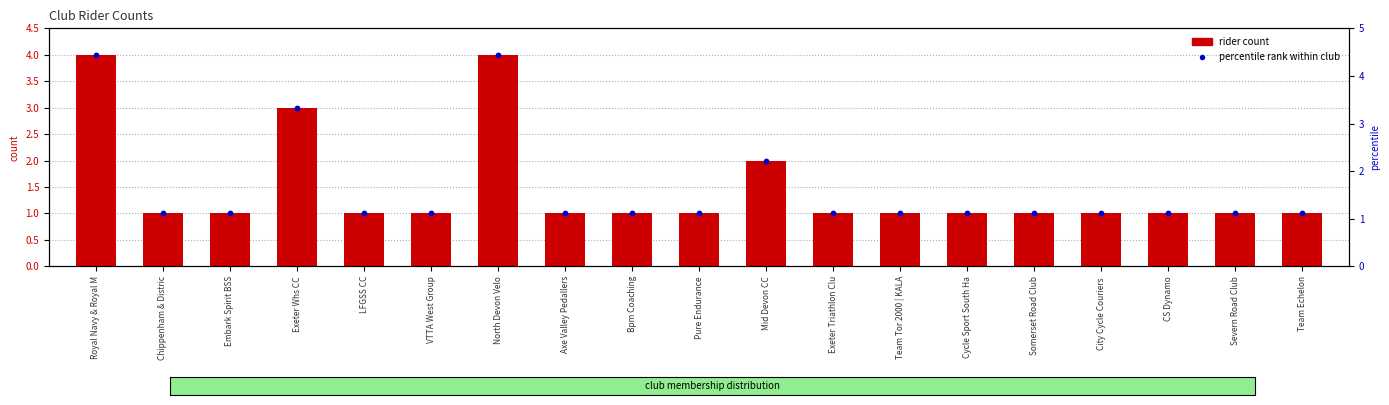

Which series has the widest spread of Y values?

rider count